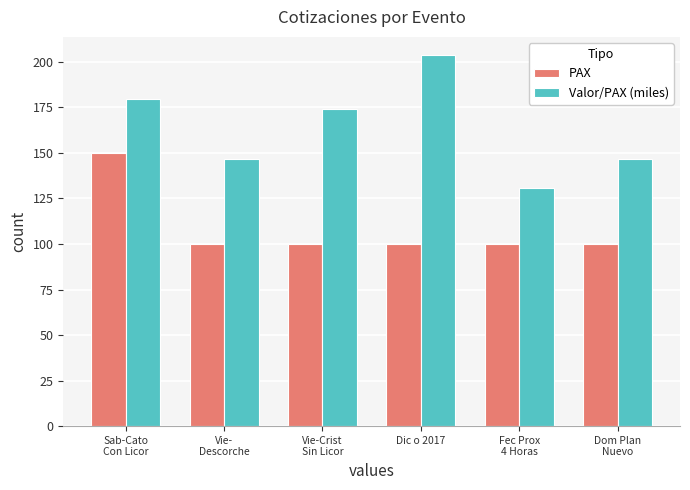

What is the difference between the maximum and minimum values in the Valor/PAX (miles) series?

72.9